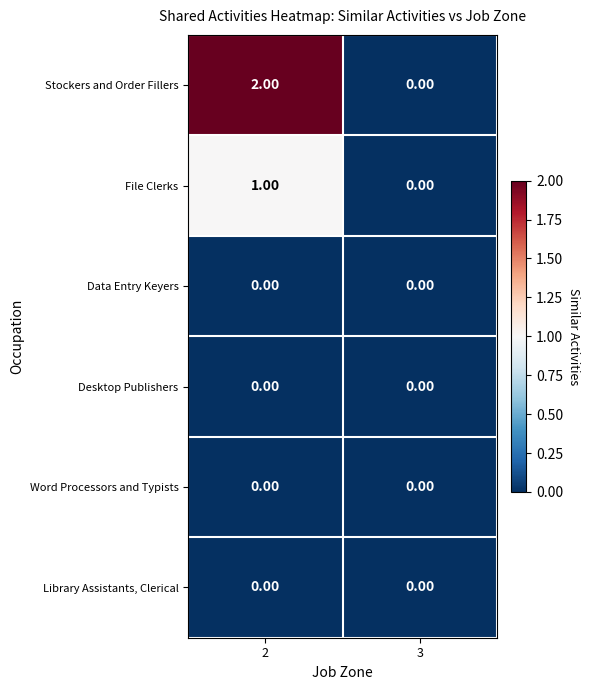

Which series has the largest total across all categories?

Stockers and Order Fillers